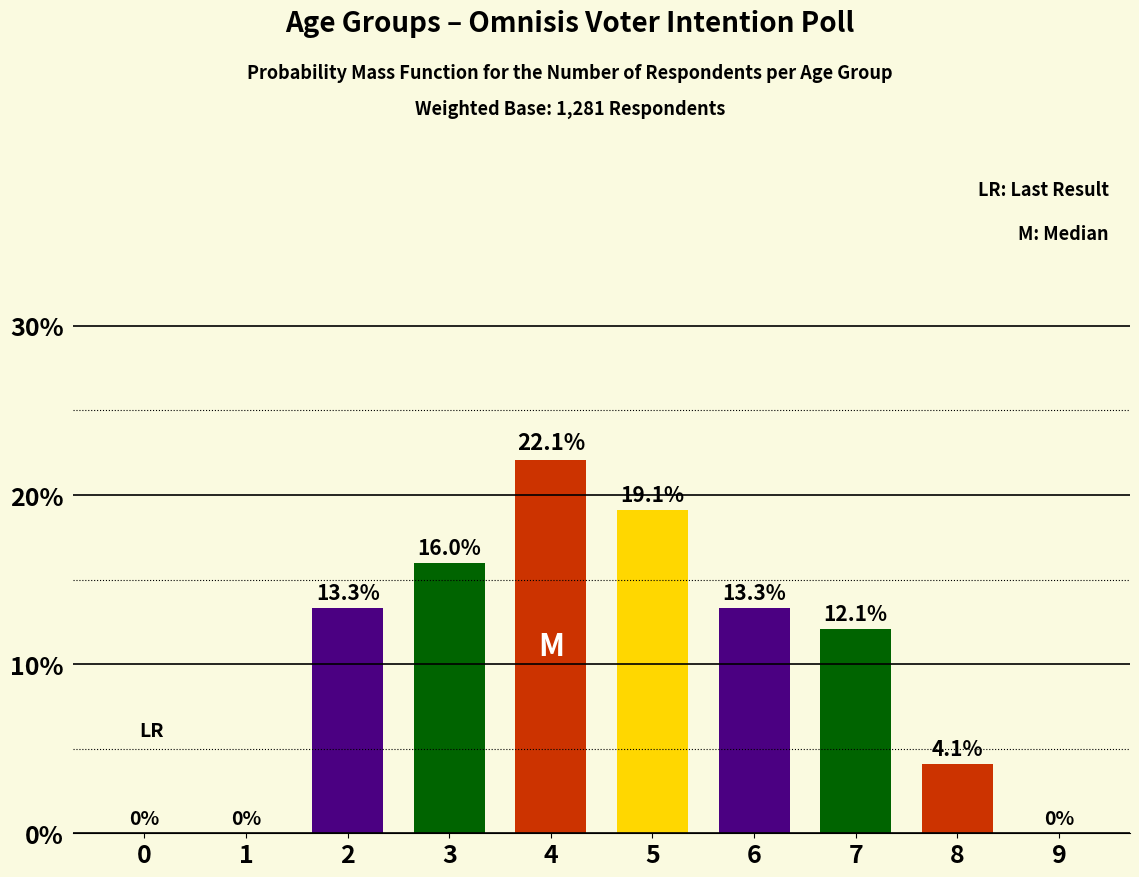

Reading left to right, extract all data points from this chart.

0=0.0	1=0.0	2=13.3	3=16.0	4=22.1	5=19.1	6=13.3	7=12.1	8=4.1	9=0.0